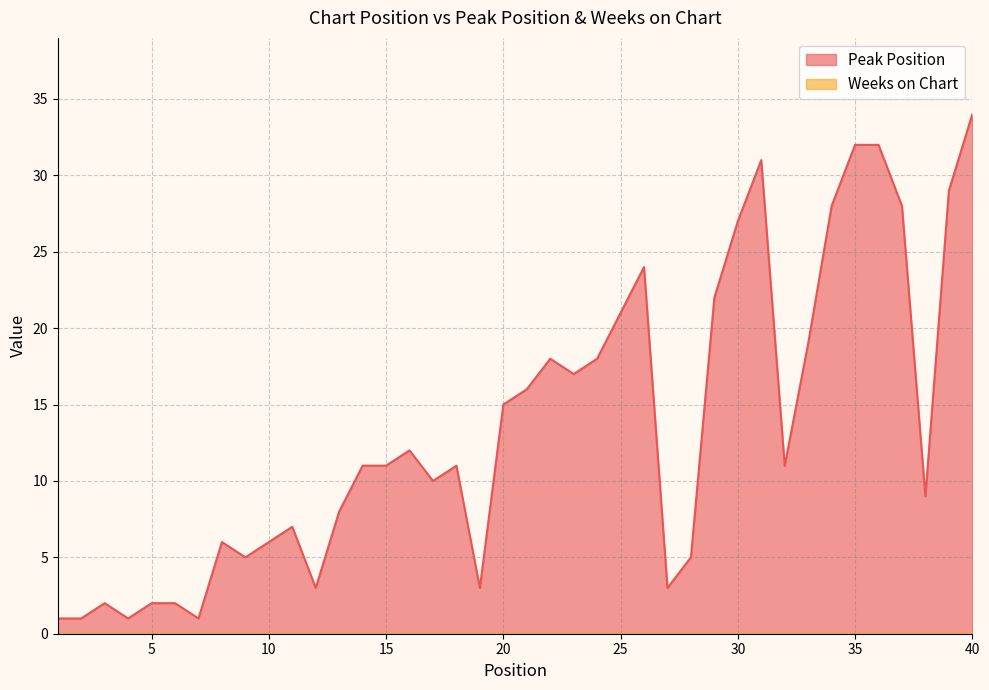

Is it true that the value at 25 is 21?

True